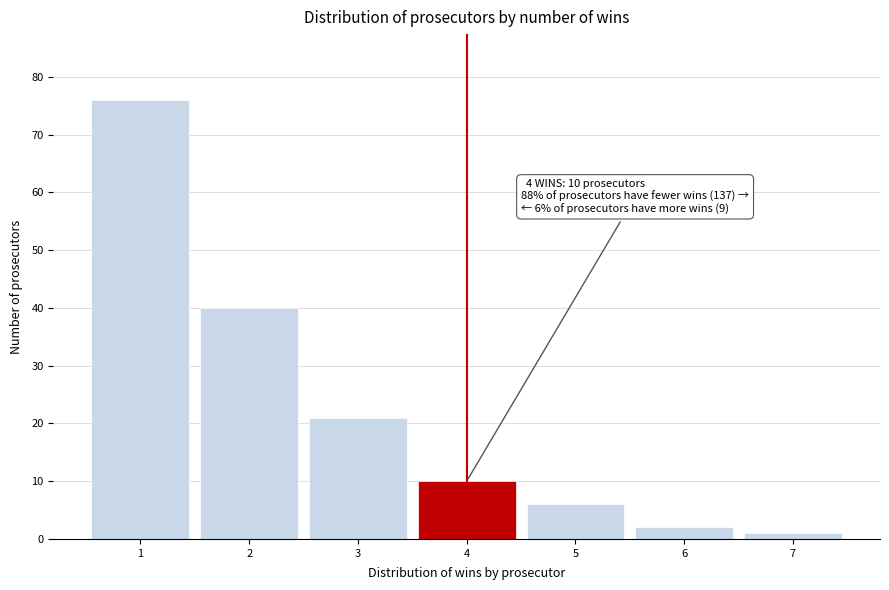

Over which range of the x-axis is the bar tallest?

0.5 to 1.5